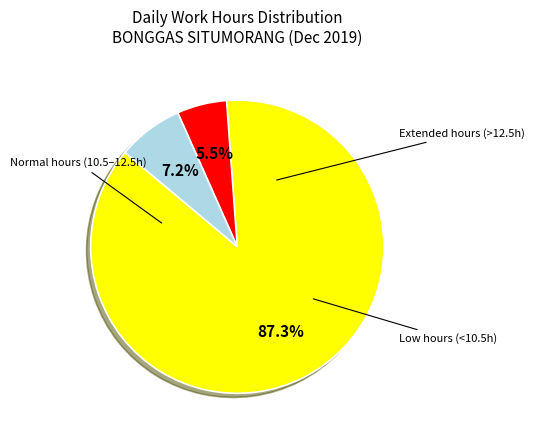

To the nearest percent, what is the average slice percentage?

33%